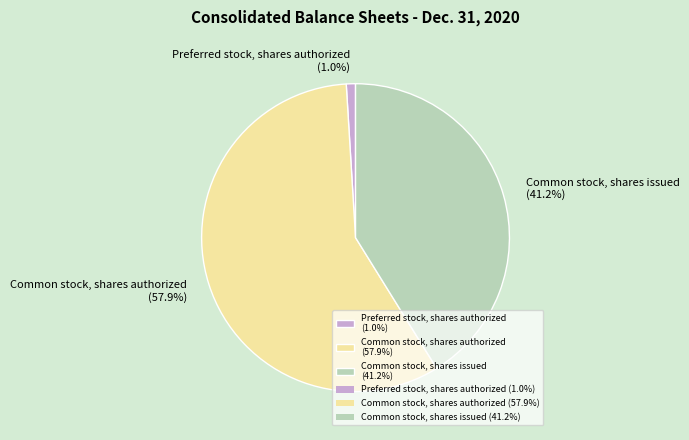

Which slice is the smallest?

Preferred stock, shares authorized (1.0%)